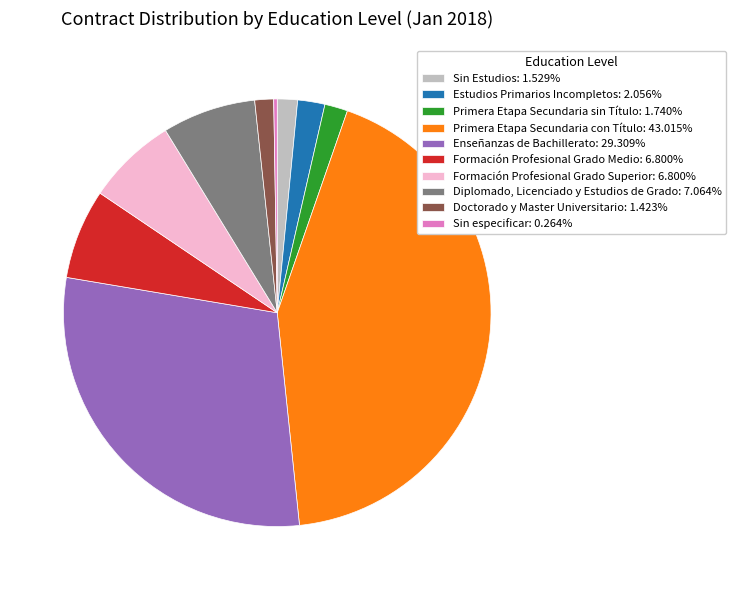

Is there any slice that represents more than half of the pie?

No